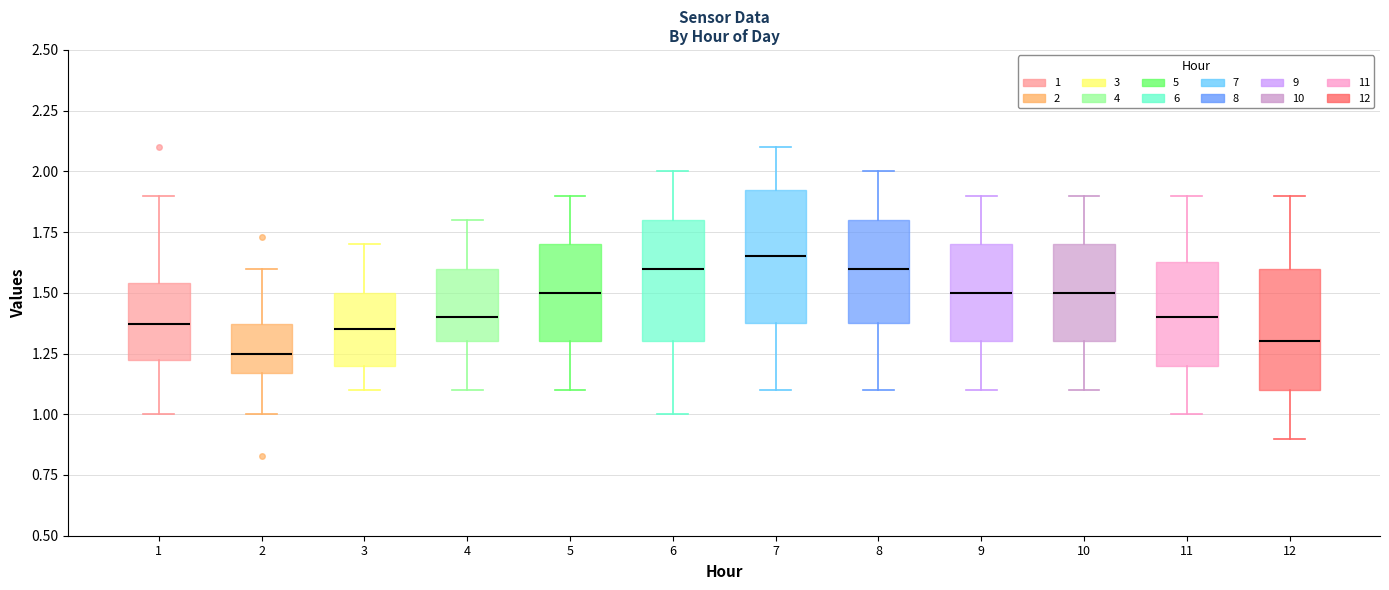

Reading left to right, transcribe this box plot: for each box, give where its median line is, the range the box spans, and where its two whiskers end, as read against the y-axis. The values are not printed on the chart, so give them approximately, as read against the axis.

1: median 1.35, box 1.20 to 1.55, whiskers 1.00 to 1.90
2: median 1.25, box 1.15 to 1.35, whiskers 1.00 to 1.60
3: median 1.35, box 1.20 to 1.50, whiskers 1.10 to 1.70
4: median 1.40, box 1.30 to 1.60, whiskers 1.10 to 1.80
5: median 1.50, box 1.30 to 1.70, whiskers 1.10 to 1.90
6: median 1.60, box 1.30 to 1.80, whiskers 1.00 to 2.00
7: median 1.65, box 1.40 to 1.95, whiskers 1.10 to 2.10
8: median 1.60, box 1.40 to 1.80, whiskers 1.10 to 2.00
9: median 1.50, box 1.30 to 1.70, whiskers 1.10 to 1.90
10: median 1.50, box 1.30 to 1.70, whiskers 1.10 to 1.90
11: median 1.40, box 1.20 to 1.65, whiskers 1.00 to 1.90
12: median 1.30, box 1.10 to 1.60, whiskers 0.90 to 1.90